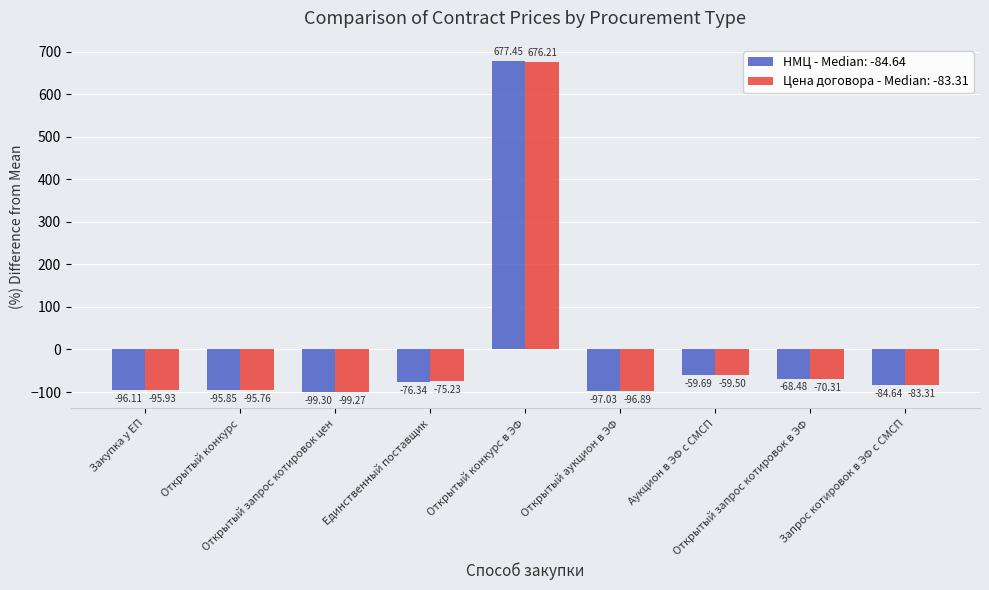

What is the smallest value displayed?

-99.3